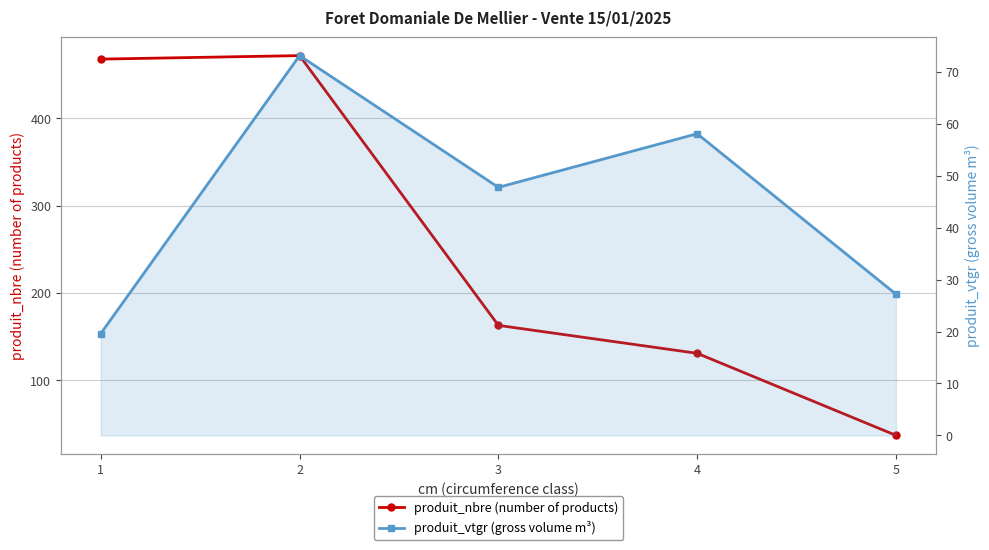

What is the value of the produit_nbre (number of products) point at the 5th from the left?

37.0